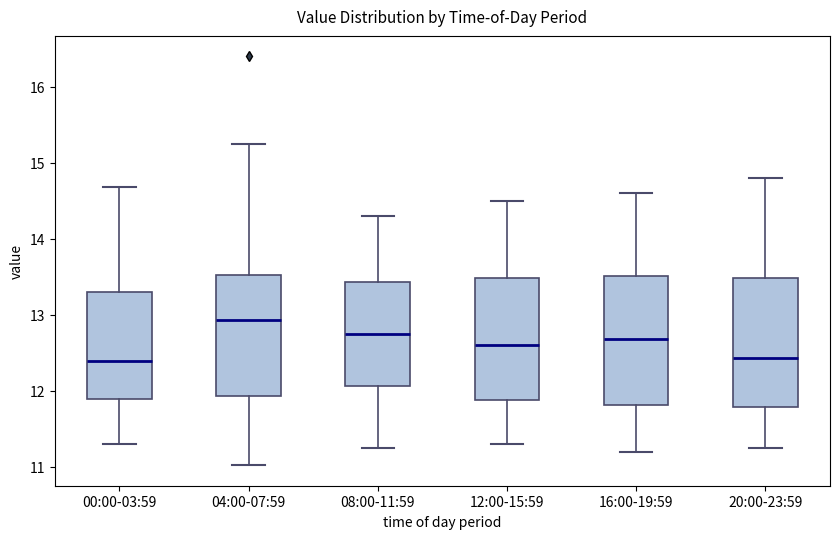

Where is the upper edge of the box for 00:00-03:59 on the y-axis? The values are not printed on the chart, so give them approximately, as read against the axis.

13.3